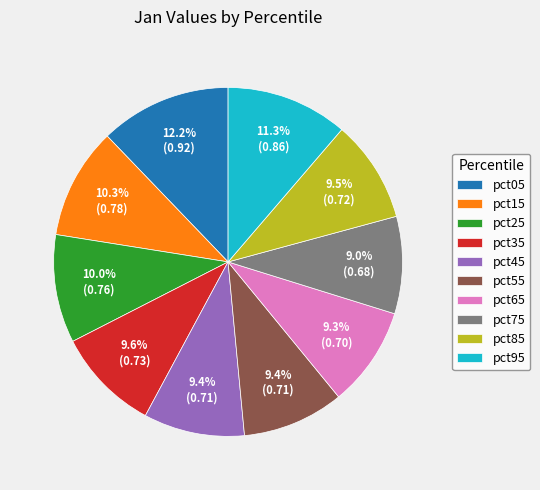

What portion of the pie excludes pct55?

90.6%